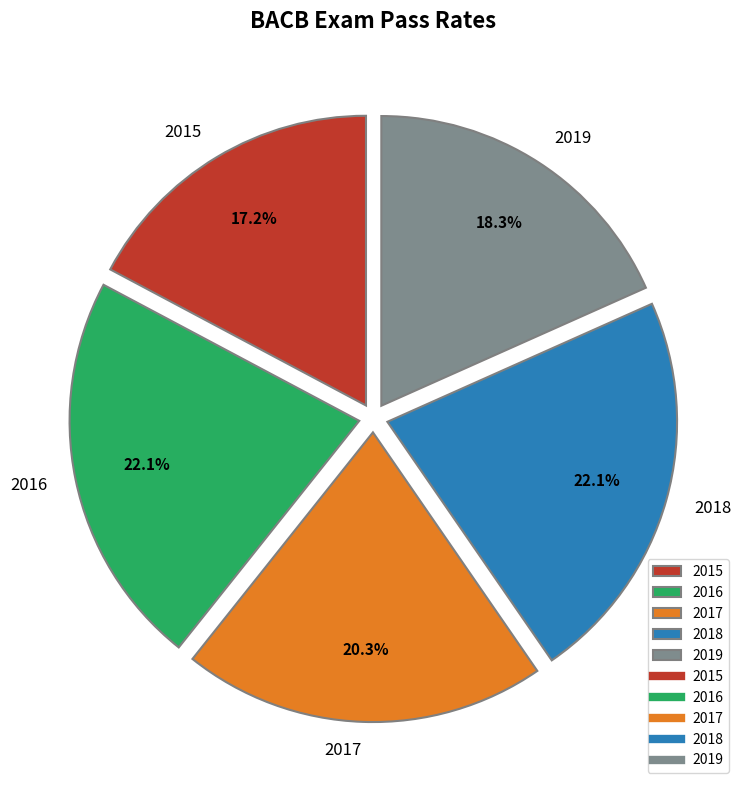

How many slices are in this pie chart?

5